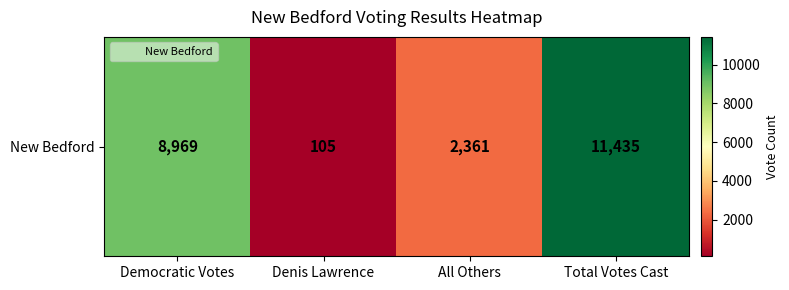

Which has a higher value, All Others or Total Votes Cast?

Total Votes Cast